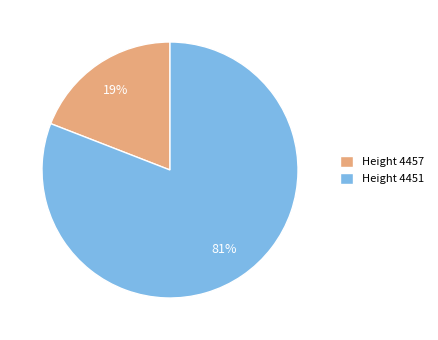

Does Height 4457 represent more than half of the total?

No